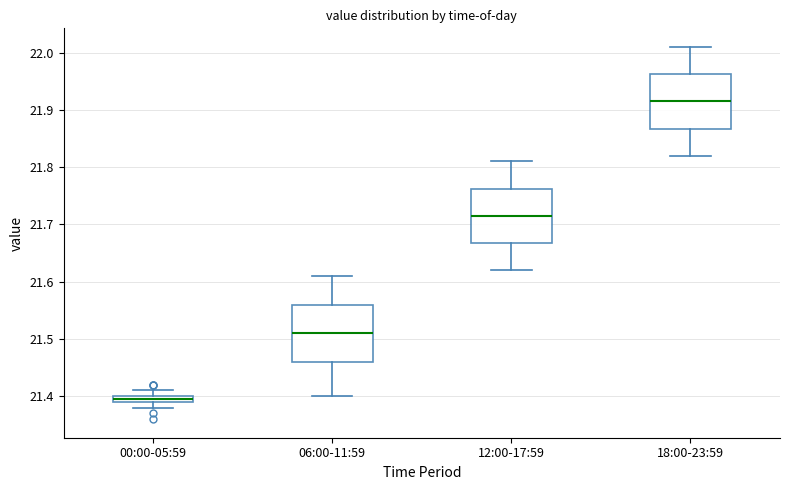

Which box's median line is the lowest?

00:00-05:59